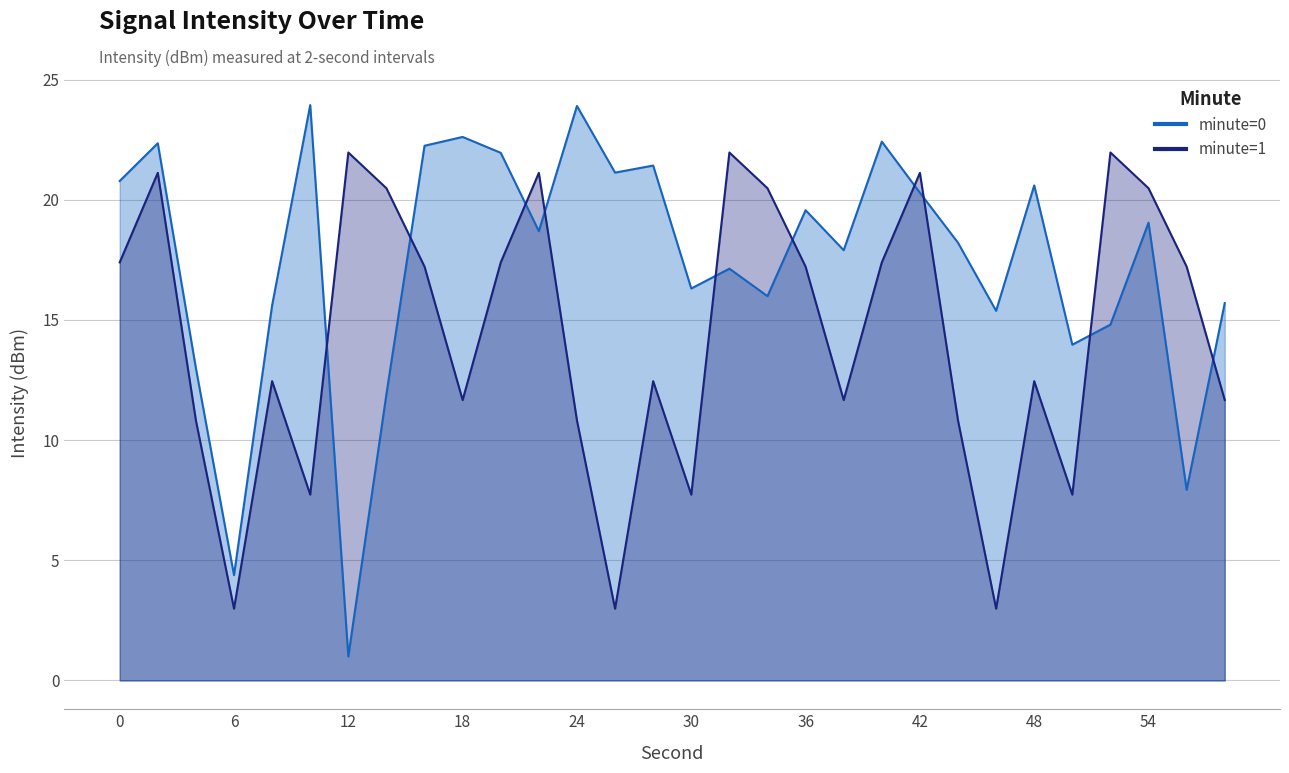

What is the value of the minute=0 point at the 9th from the left?

22.2